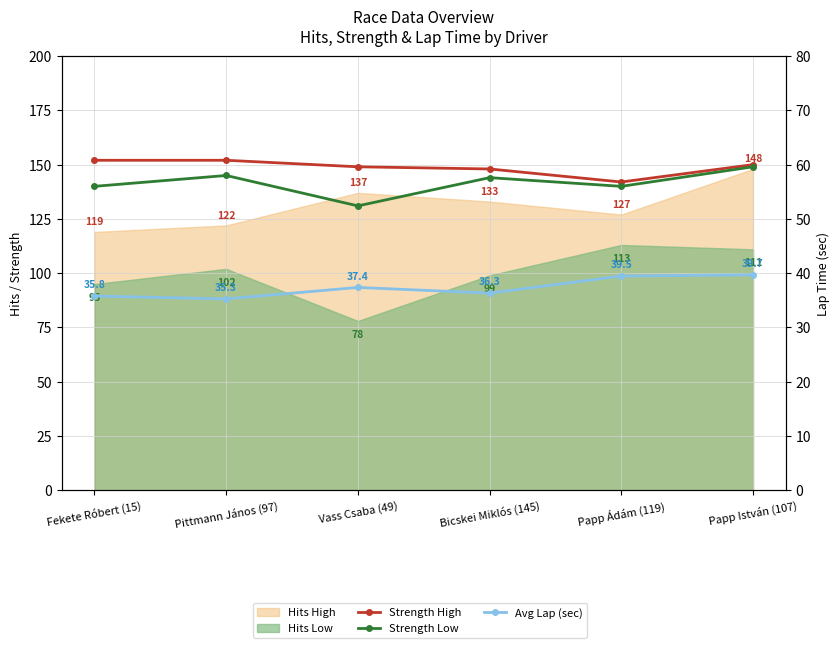

Is the value of Strength Low at Papp István (107) greater than the value of Avg Lap (sec) at Papp István (107)?

Yes